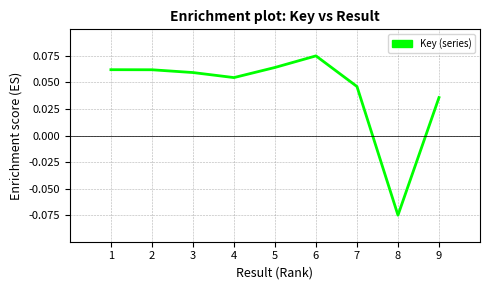

At which label is the value closest to 0?

9